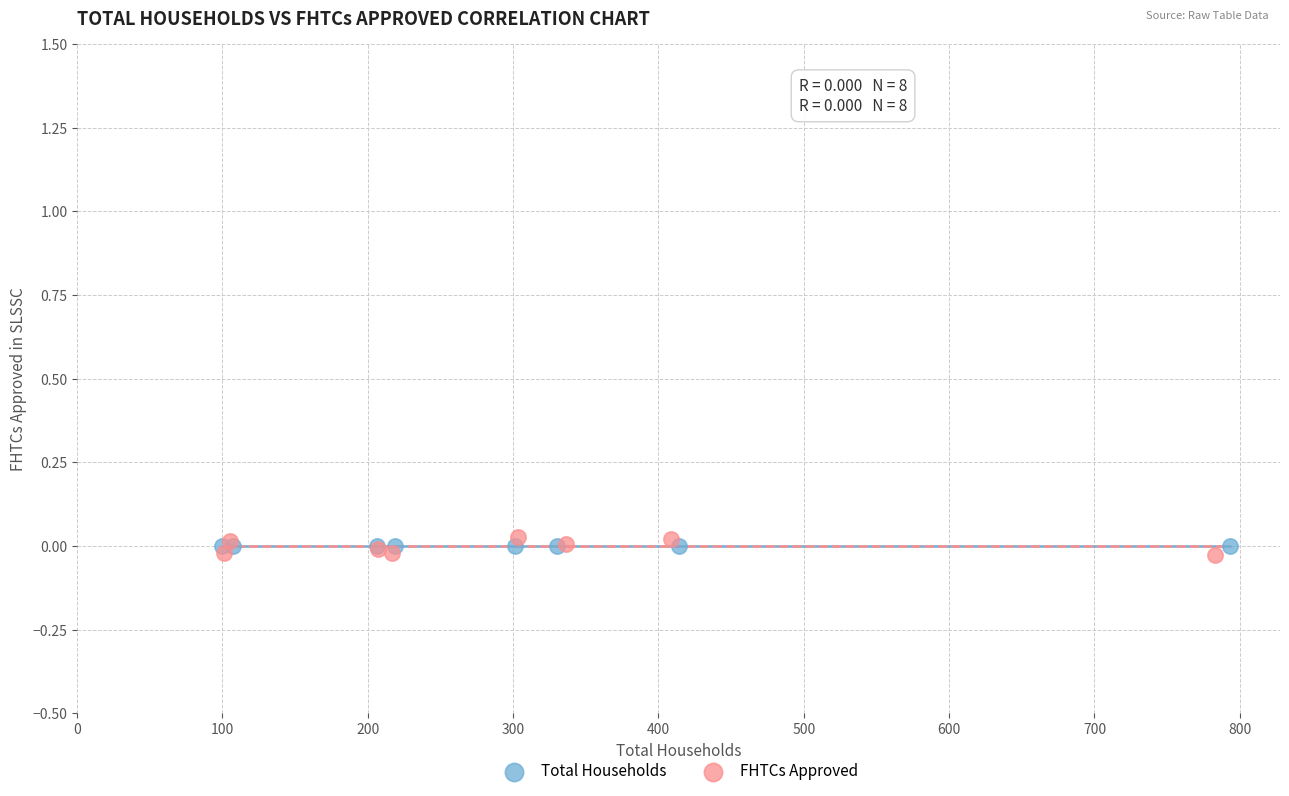

What are all the series names shown in the legend?

Total Households, FHTCs Approved